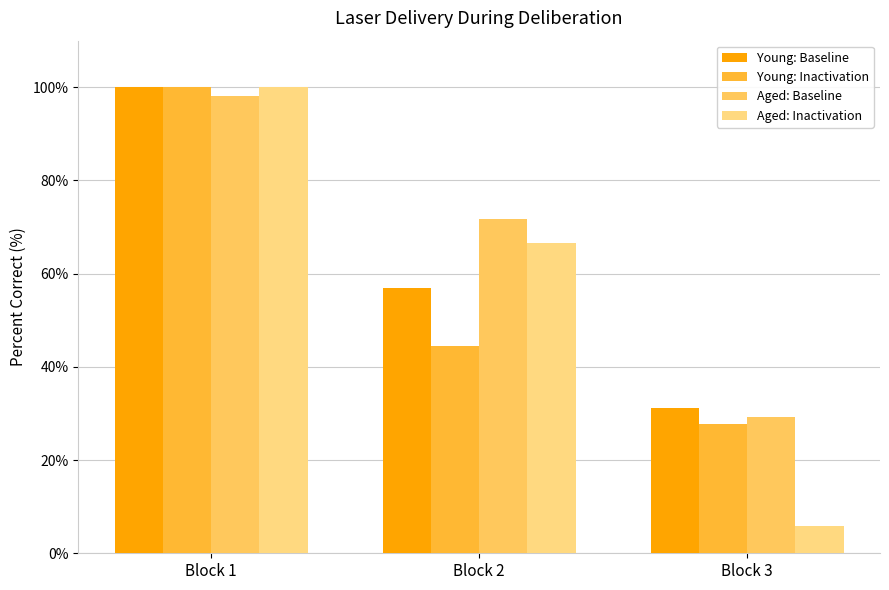

Between Block 3 and Block 2, which is larger?

Block 2